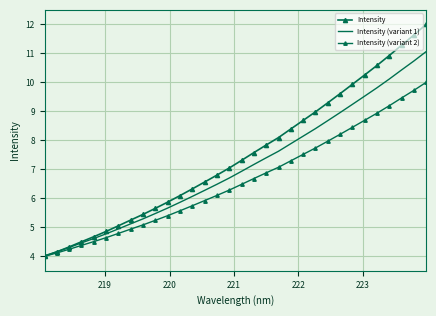

Which series has the largest total across all categories?

Intensity